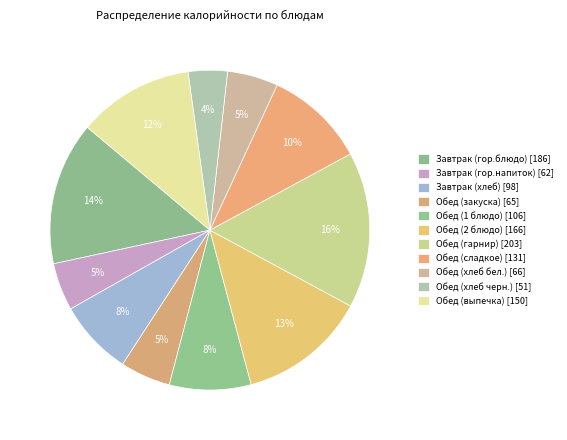

To the nearest percent, what is the difference between the largest and smallest slice percentages?

12%